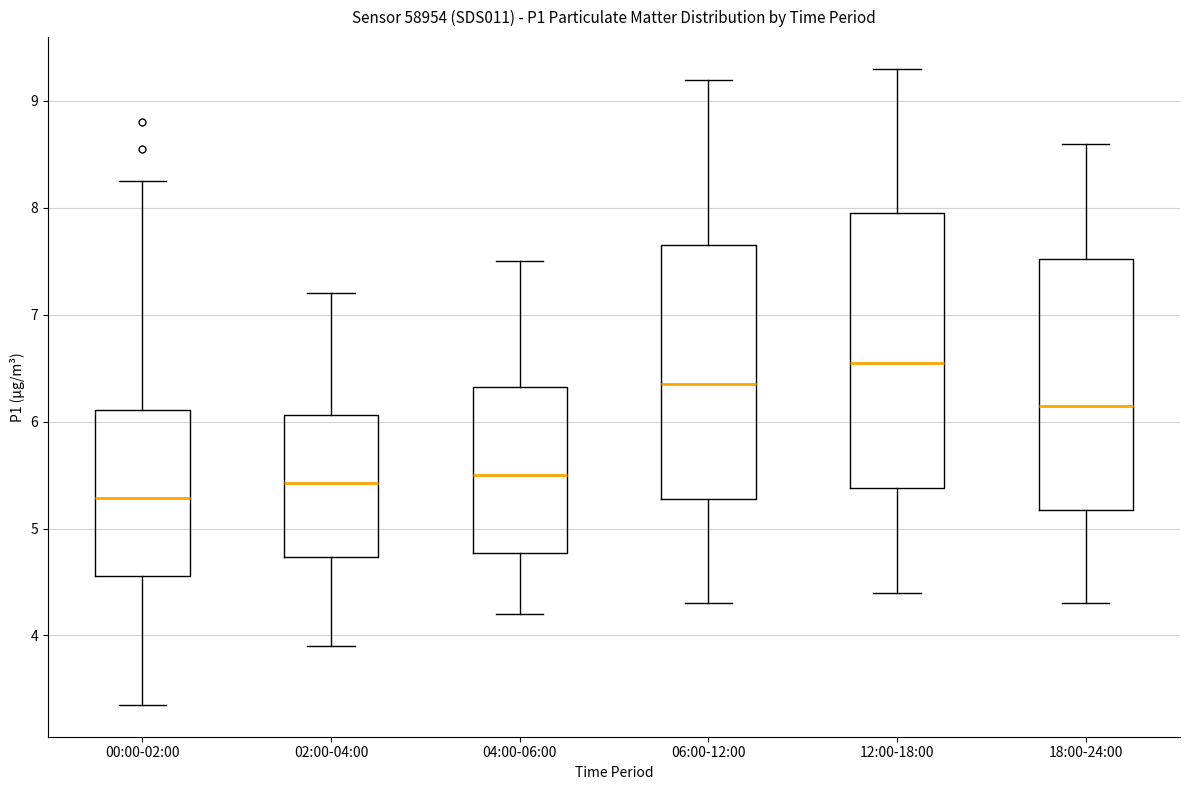

Where is the upper edge of the box for 12:00-18:00 on the y-axis? The values are not printed on the chart, so give them approximately, as read against the axis.

8.0